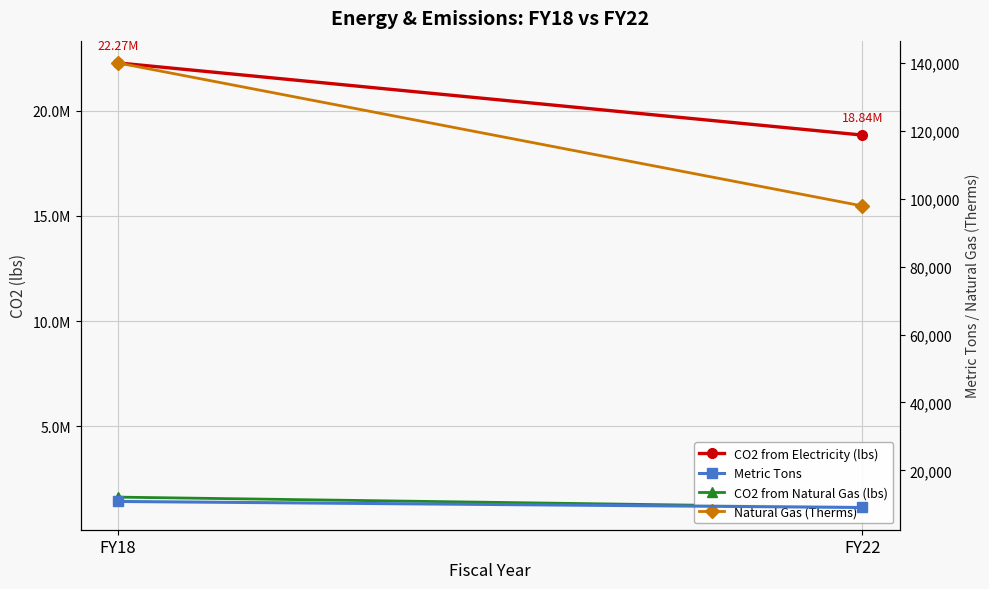

What is the difference between the highest and lowest values at FY18?

22258355.4